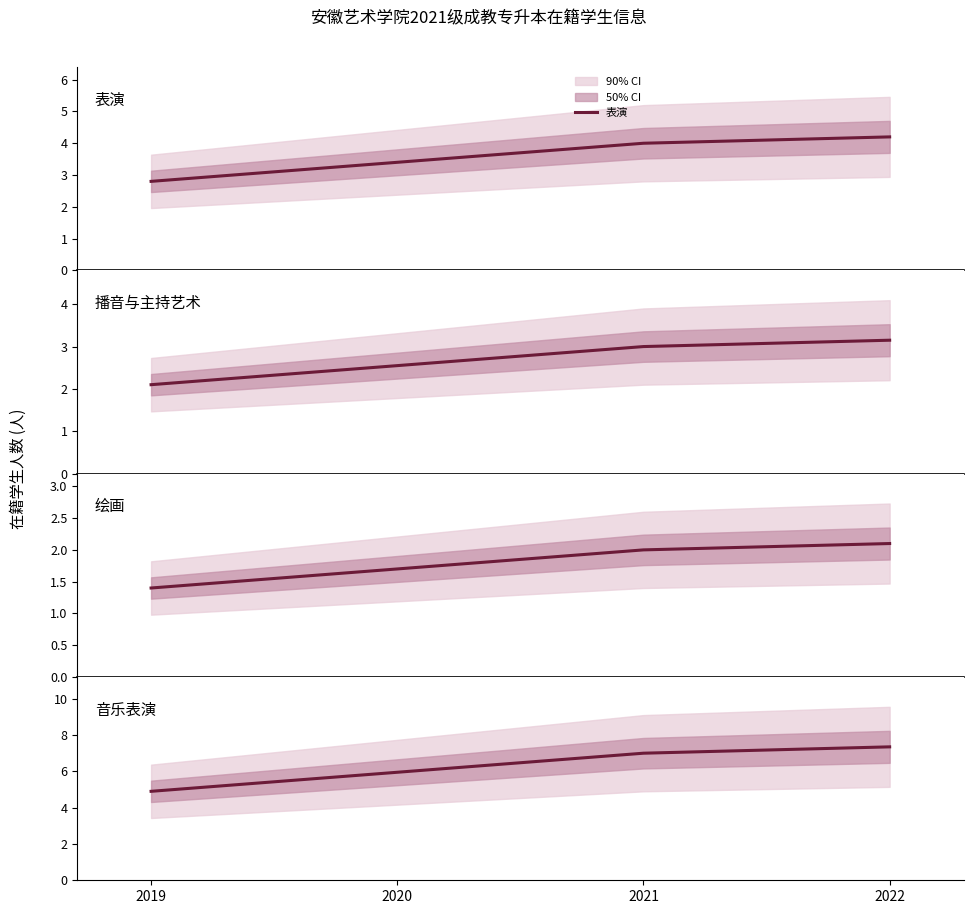

List the series in order of their peak value, highest first.

音乐表演, 表演, 播音与主持艺术, 绘画